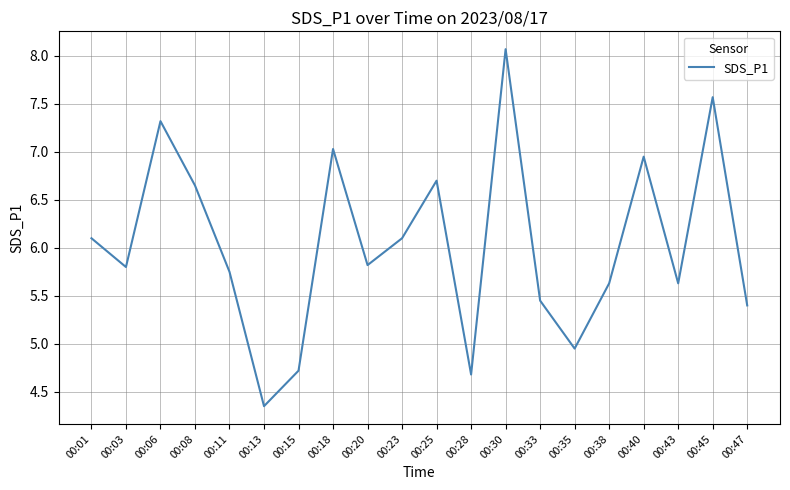

At which category does the chart reach its minimum across all series?

00:13